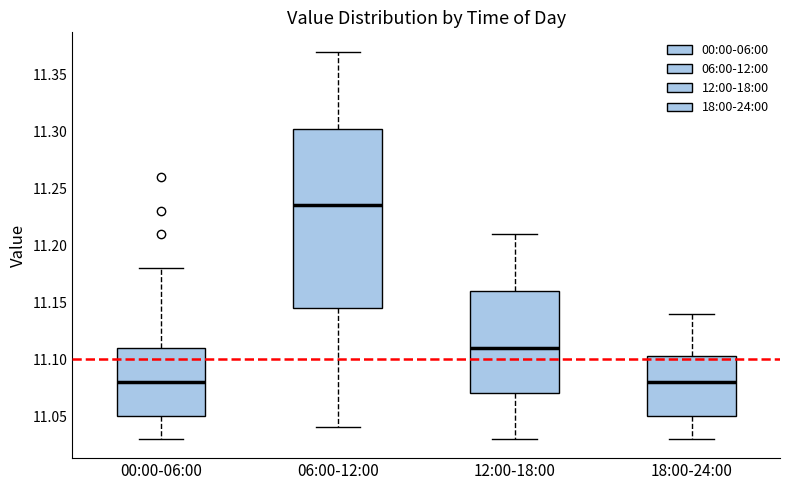

Where does the upper whisker of the box for 18:00-24:00 end on the y-axis? The values are not printed on the chart, so give them approximately, as read against the axis.

11.140